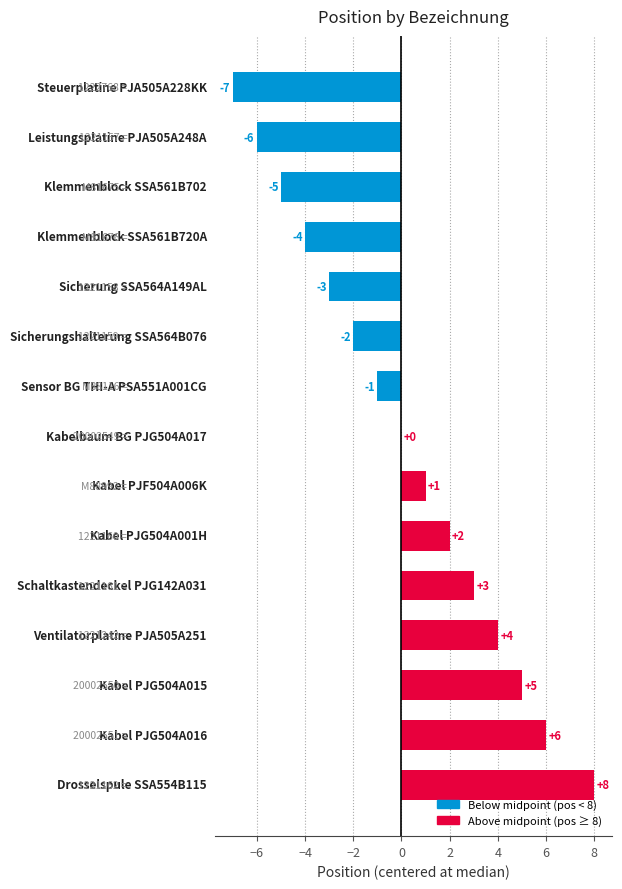

Are the bars horizontal?

Yes